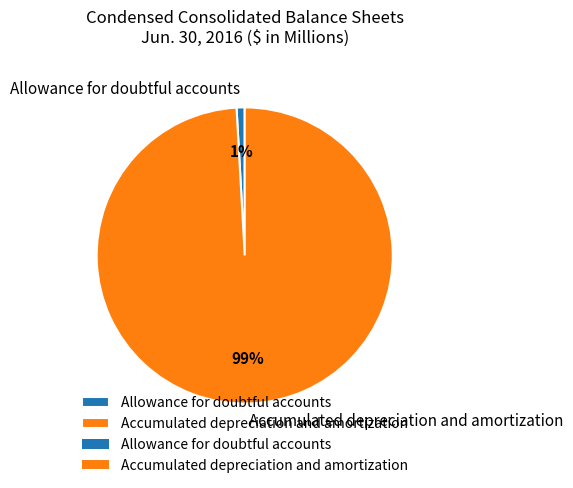

To the nearest percent, what portion does Allowance for doubtful accounts represent?

1%